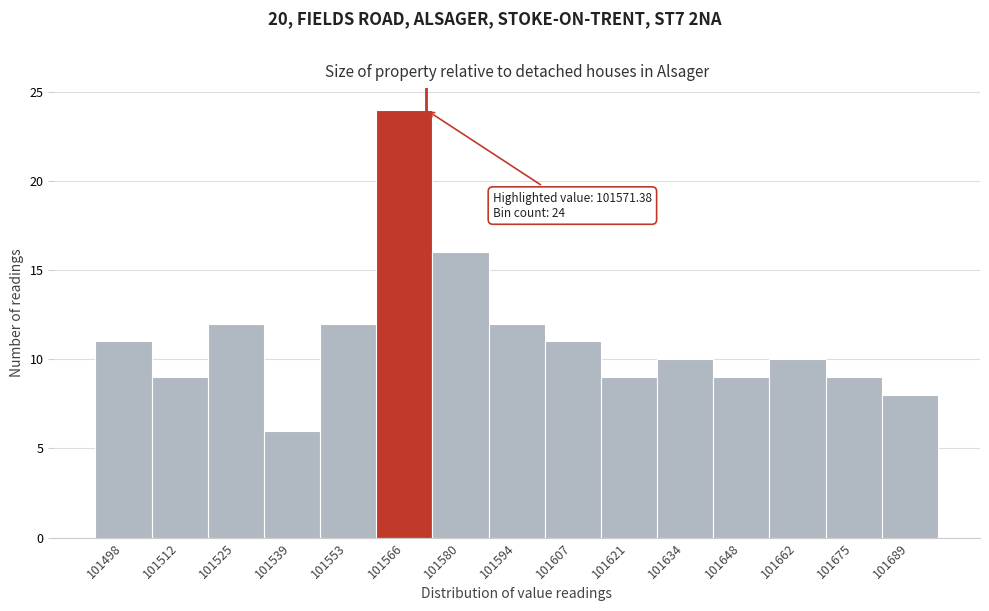

Over which range of the x-axis is the bar tallest?

101560 to 101574